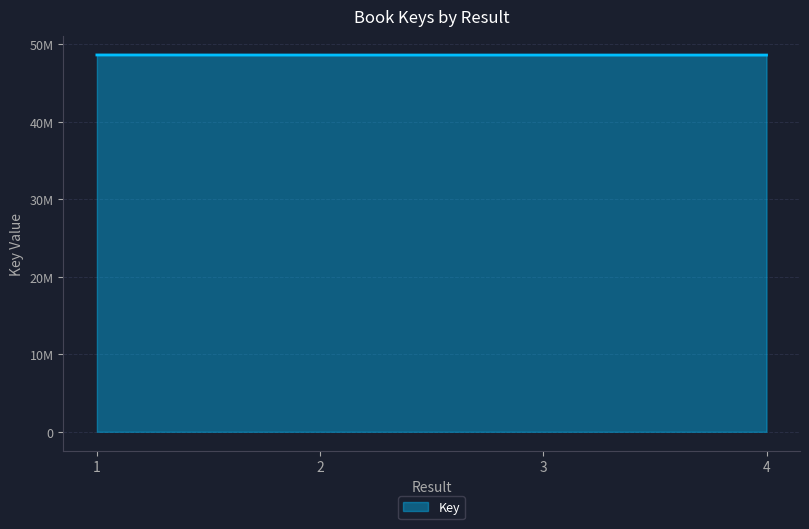

Rank the categories by value from lowest to highest.

4, 3, 2, 1